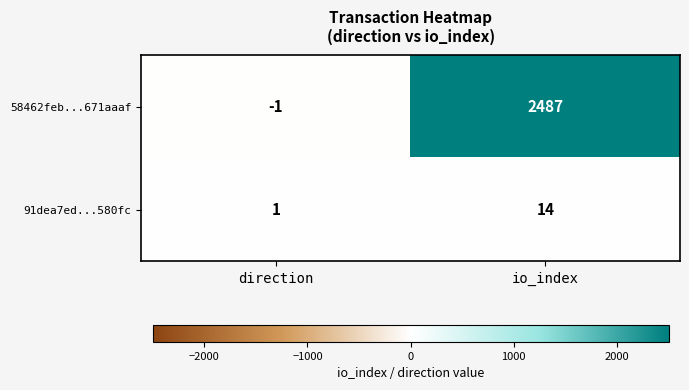

List the series in order of their overall mean, lowest first.

91dea7ed...580fc, 58462feb...671aaaf